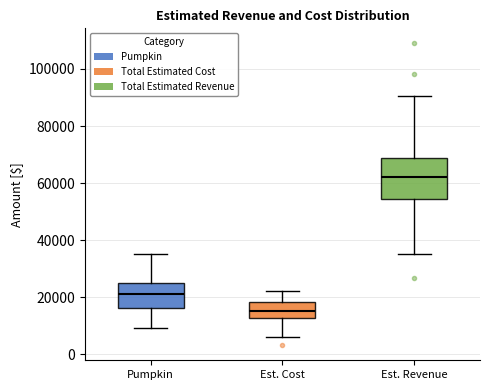

Which box is the tallest, from its lower edge to its upper edge?

Est. Revenue